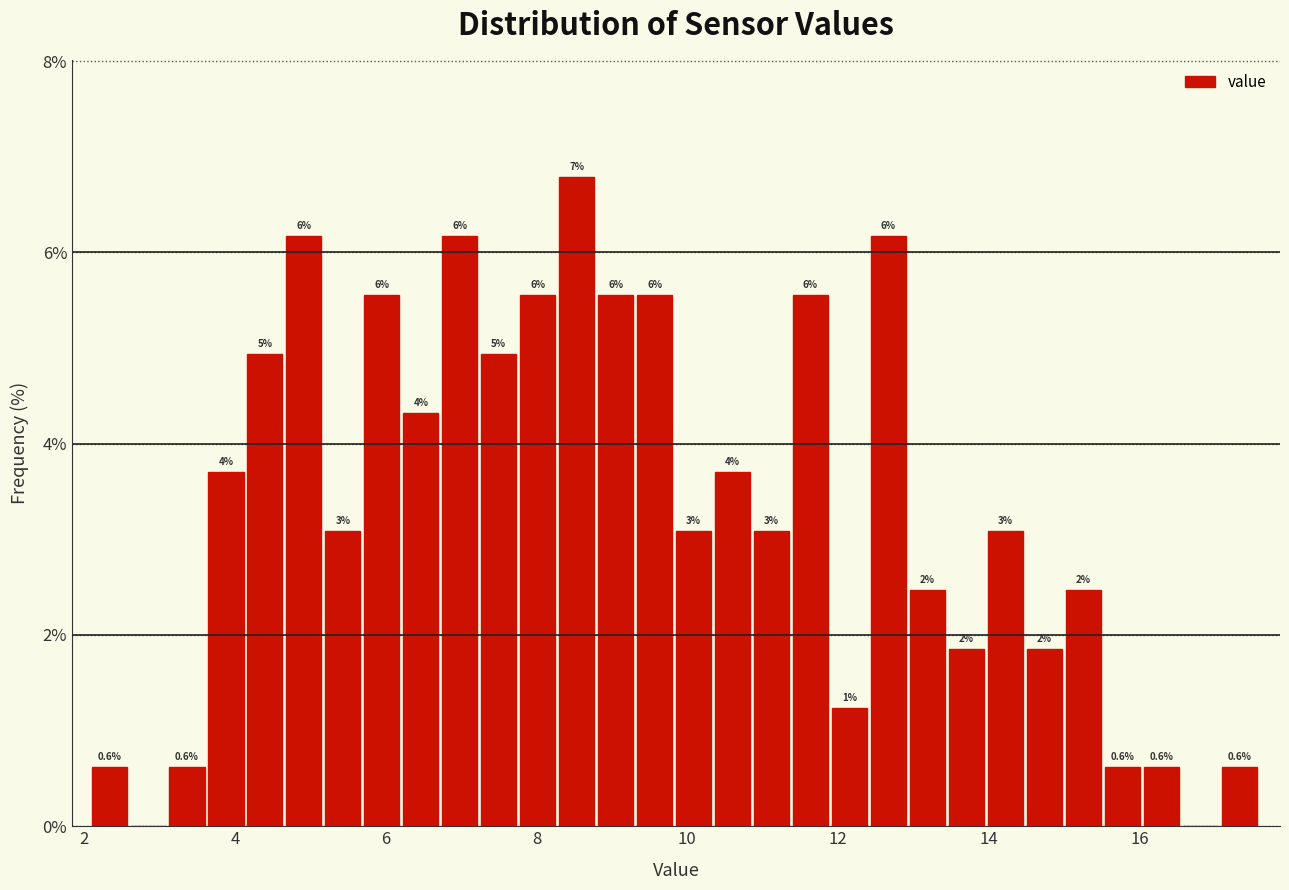

Read against the x-axis, roughly where is the centre of the tallest bar?

8.6